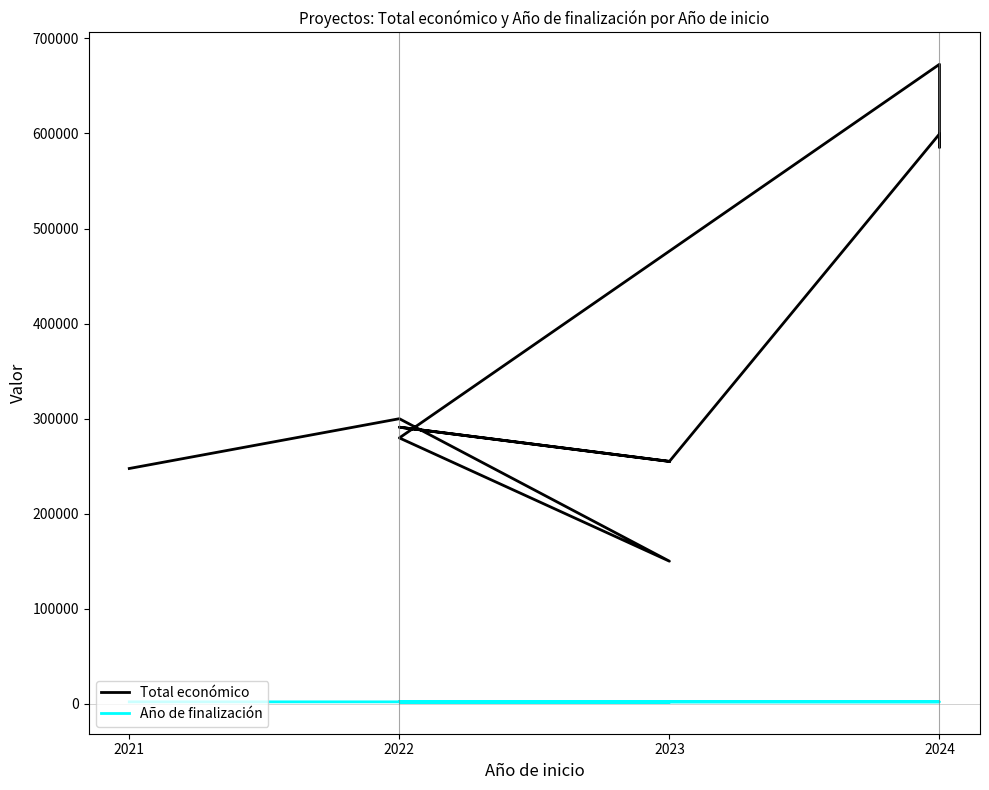

Reading left to right, extract all data points from this chart.

Total económico: 247535	299913	150000	279710	672807	585460	599540	254993	290983	254993
Año de finalización: 2023	2024	2027	2024	2027	2027	2027	2025	2024	2025